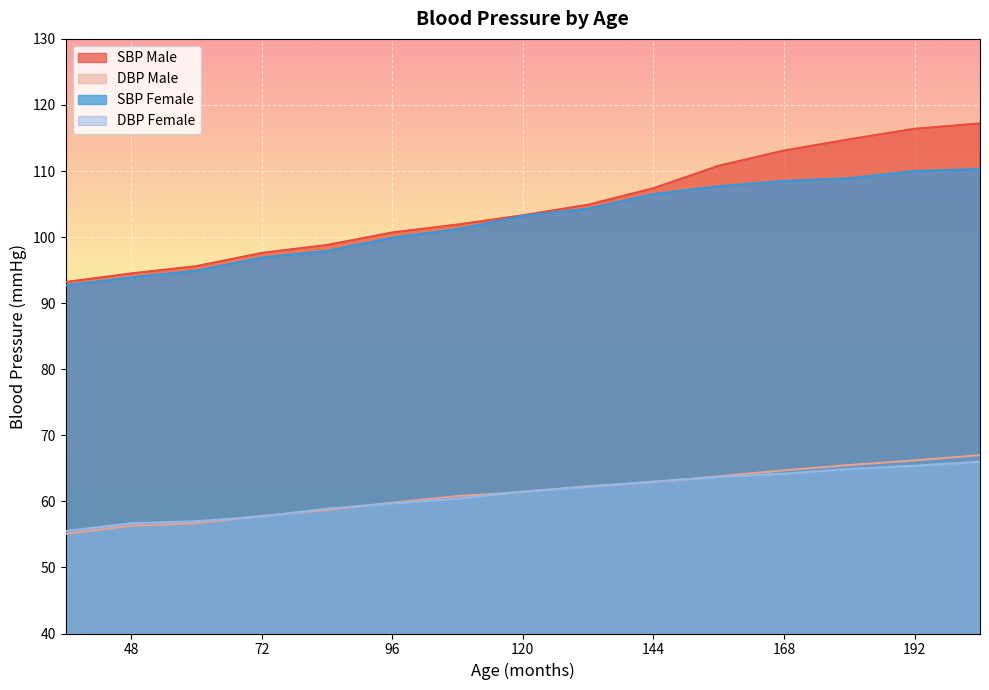

How many data points does each series have?

15